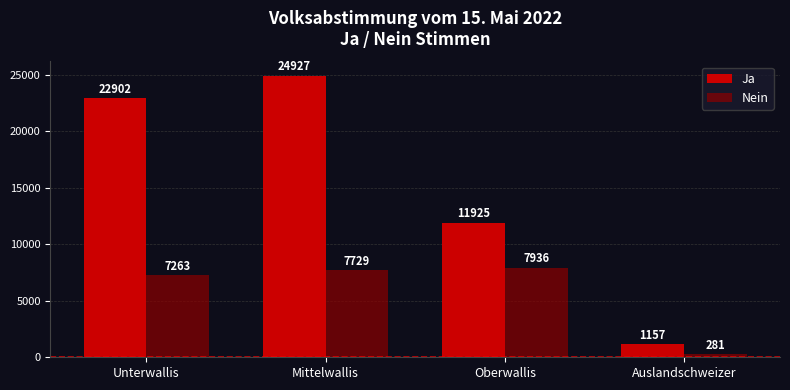

Which series has the largest total across all categories?

Ja